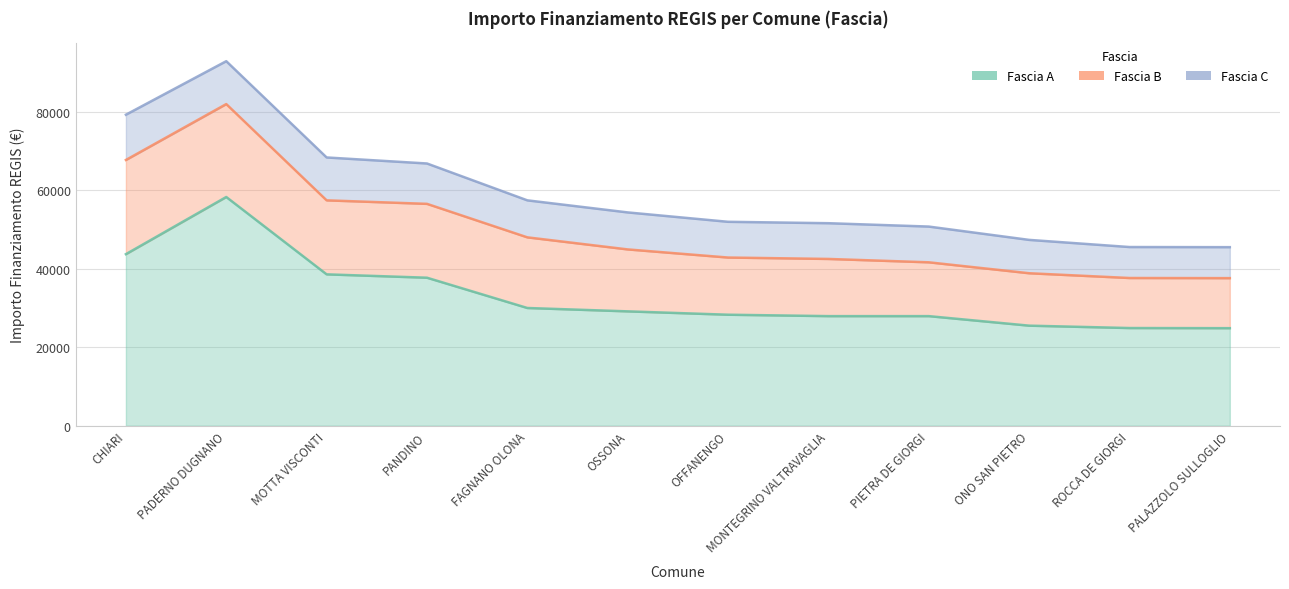

Between PIETRA DE GIORGI and ONO SAN PIETRO, which series saw the biggest shift?

Fascia A